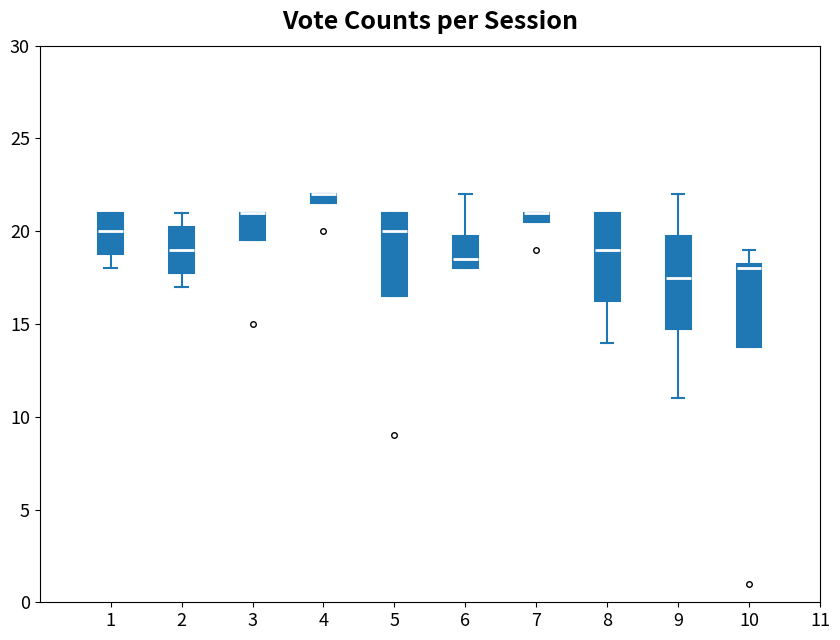

Where is the lower edge of the box at x = 9 on the y-axis? The values are not printed on the chart, so give them approximately, as read against the axis.

15.0